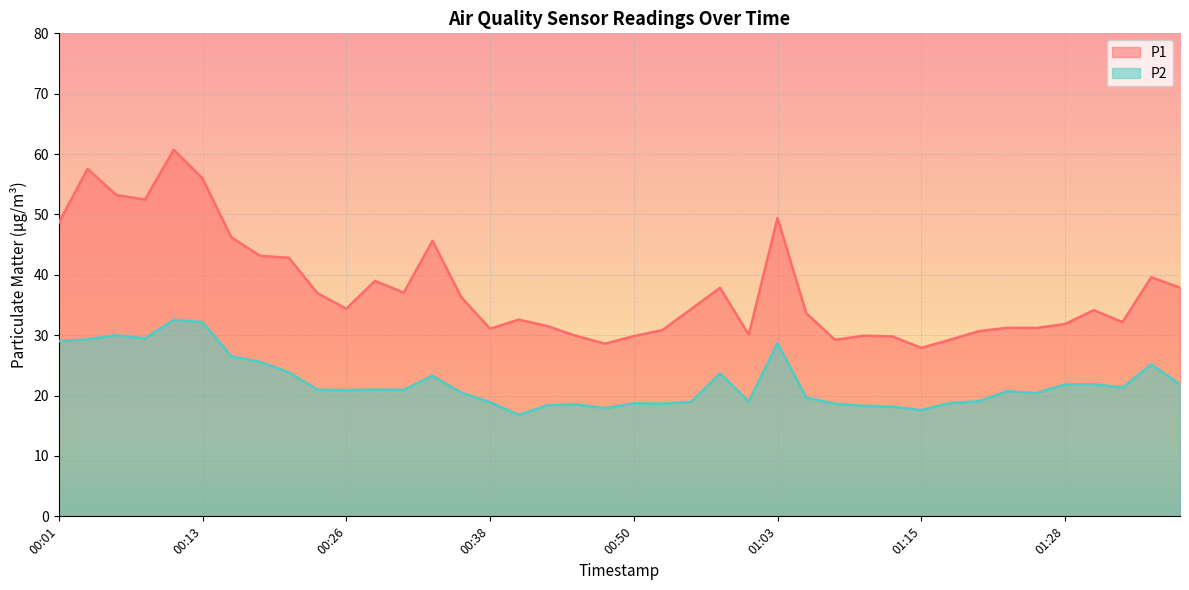

What position from the right is 00:48?

21